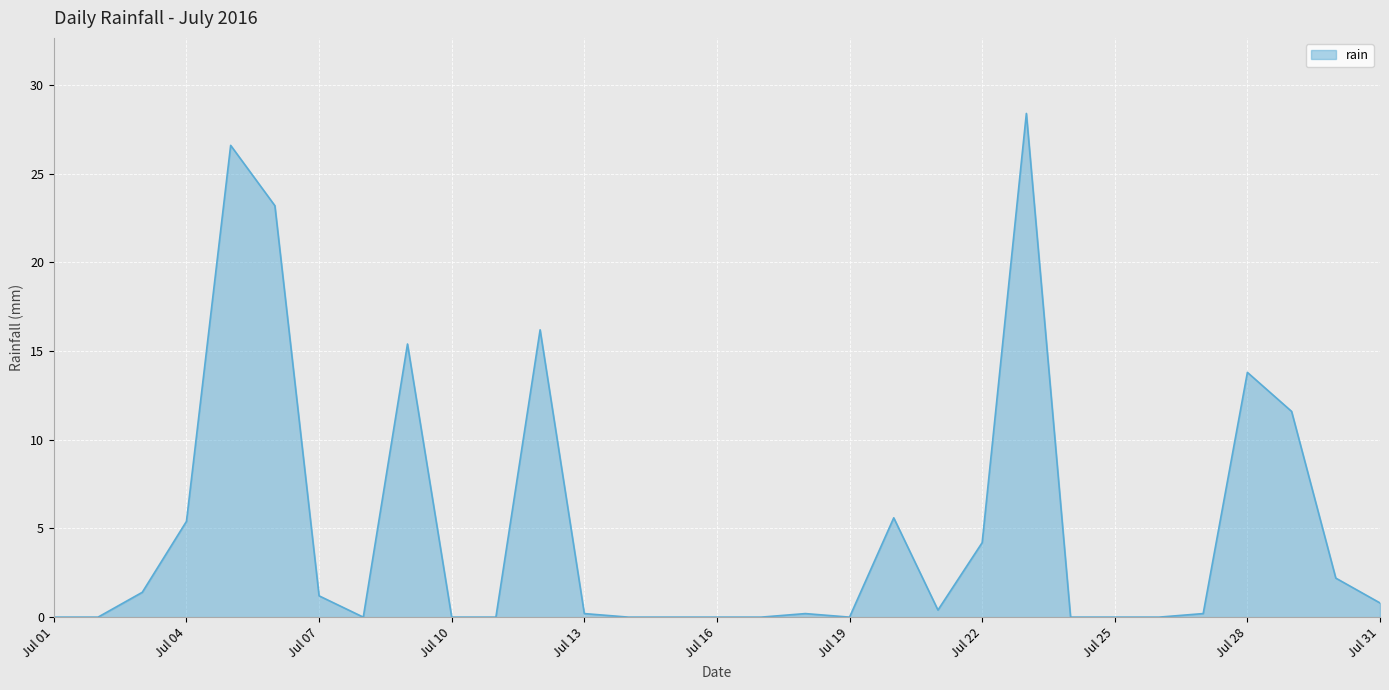

What is the maximum value shown in the chart?

28.4